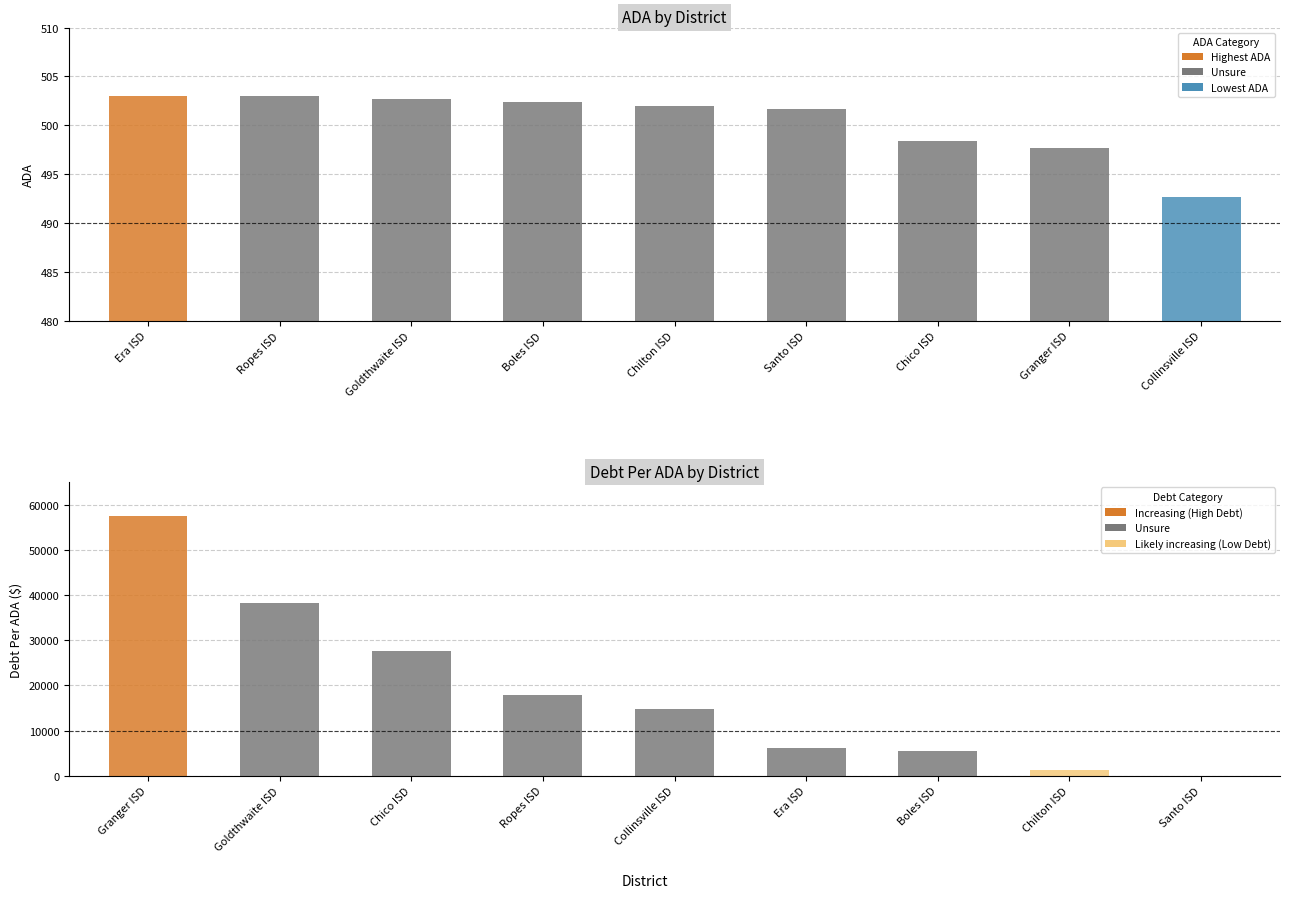

At which category does the chart reach its peak across all series?

Era ISD